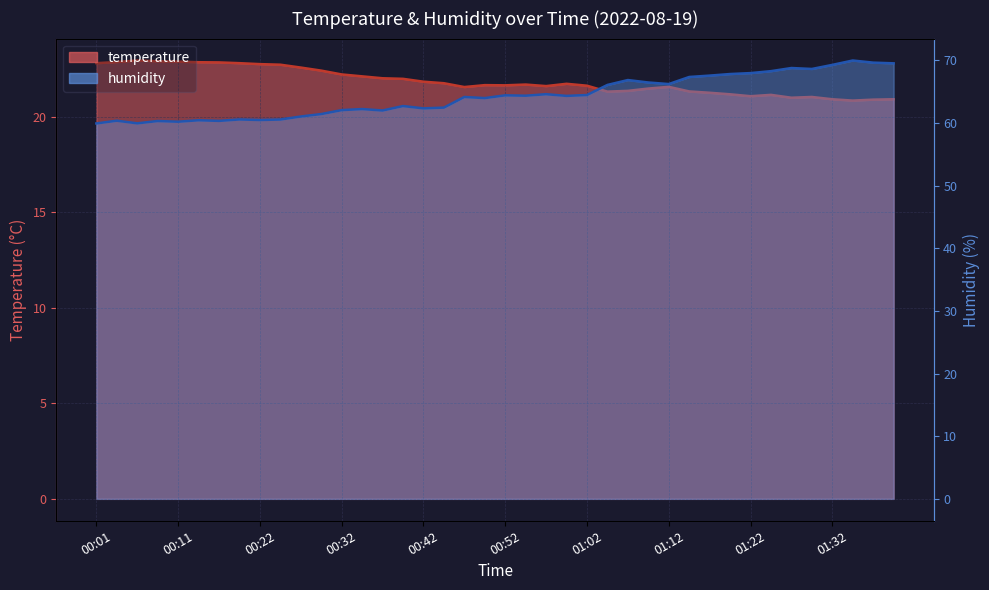

What is the label of the 16th point from the right?

01:02